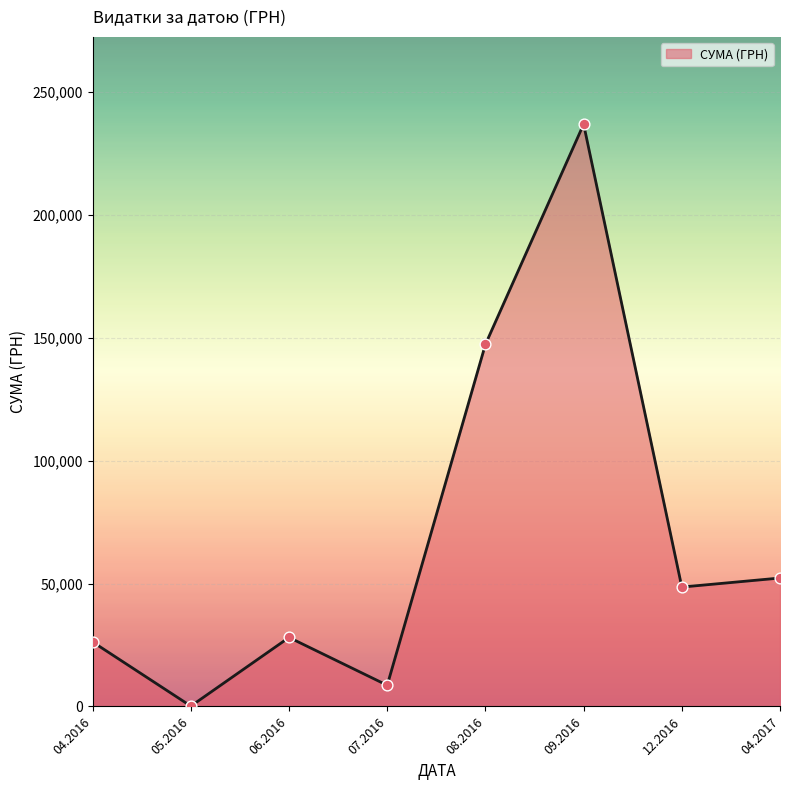

Between 04.2016 and 09.2016, which is larger?

09.2016